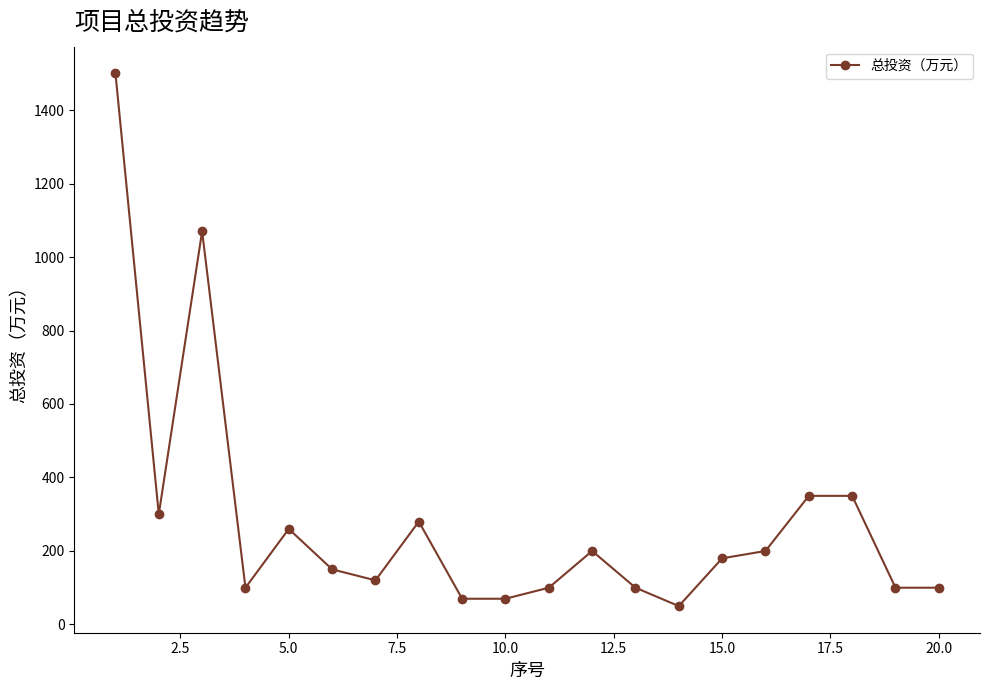

What is the value of the 13th point from the left?

100